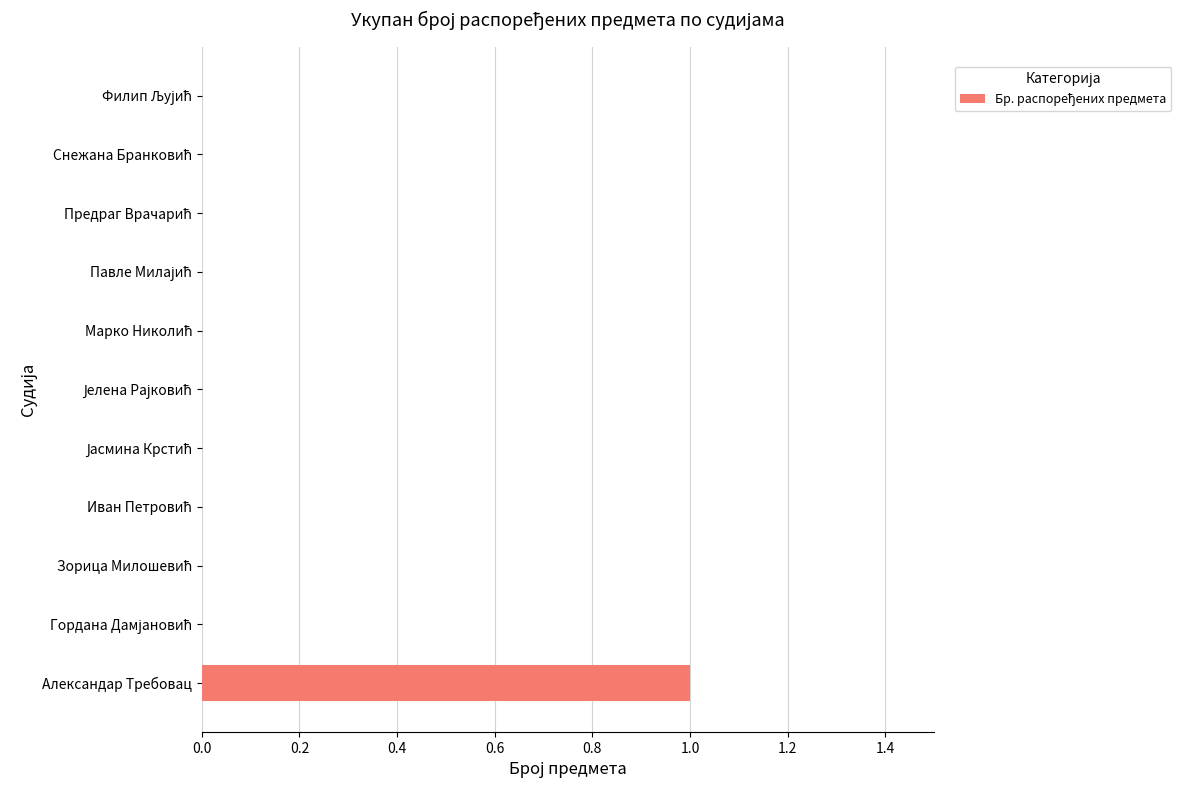

How many series are shown in this chart?

1